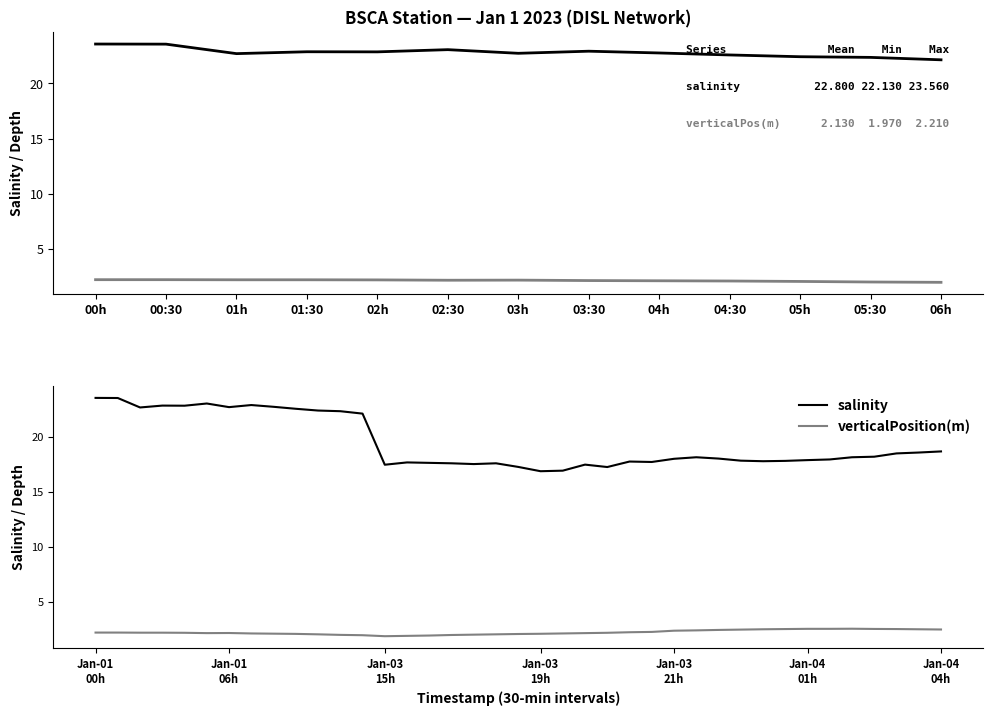

Reading left to right, list all the values displayed in this chart.

salinity: 23.6	23.6	22.7	22.9	22.9	23.1	22.7	22.9	22.8	22.6	22.4	22.4	22.1	17.5	17.7	17.6	17.6	17.5	17.6	17.3	16.9	16.9	17.5	17.3	17.8	17.7	18.0	18.2	18.0	17.9	17.8	17.8	17.9	18.0	18.2	18.2	18.5	18.6	18.7
verticalPosition(m): 2.2	2.2	2.2	2.2	2.2	2.2	2.2	2.1	2.1	2.1	2.0	2.0	2.0	1.9	1.9	1.9	2.0	2.0	2.0	2.1	2.1	2.1	2.2	2.2	2.2	2.3	2.4	2.4	2.5	2.5	2.5	2.5	2.5	2.5	2.6	2.5	2.5	2.5	2.5